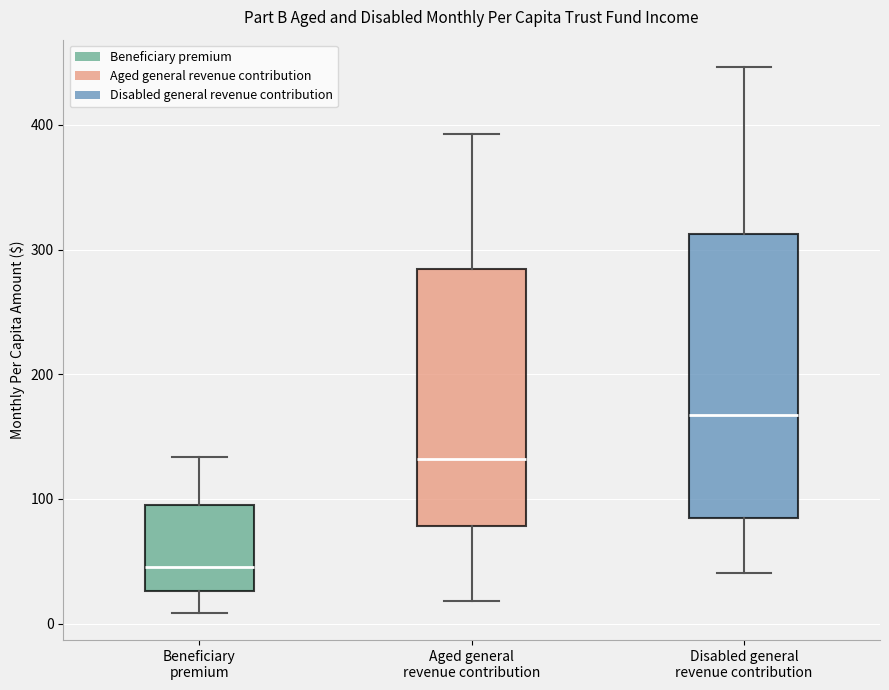

Reading left to right, transcribe this box plot: for each box, give where its median line is, the range the box spans, and where its two whiskers end, as read against the y-axis. The values are not printed on the chart, so give them approximately, as read against the axis.

Beneficiary premium: median 50, box 30 to 90, whiskers 10 to 130
Aged general revenue contribution: median 130, box 80 to 280, whiskers 20 to 390
Disabled general revenue contribution: median 170, box 90 to 310, whiskers 40 to 450